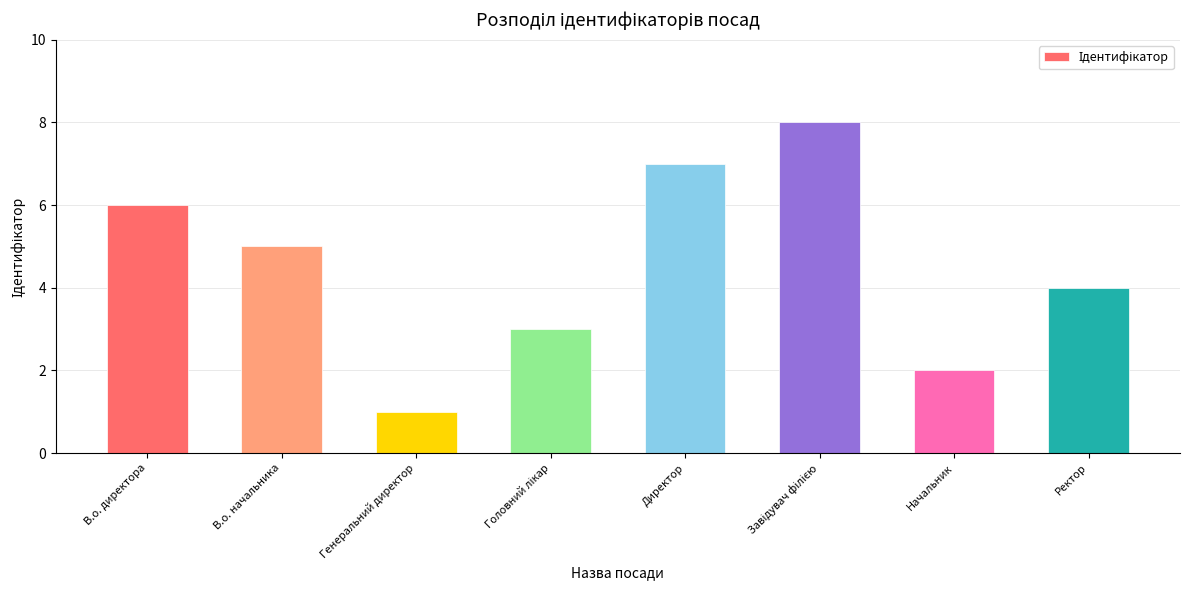

What is the label of the 2nd bar from the left?

В.о. начальника